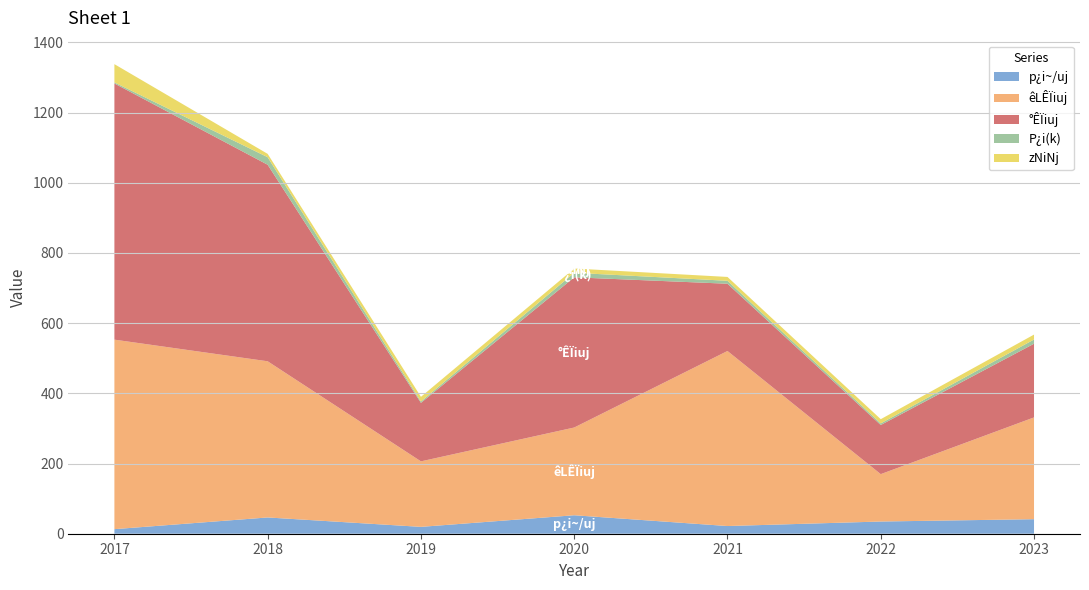

What is the maximum value for p¿i~/uj?

52.6